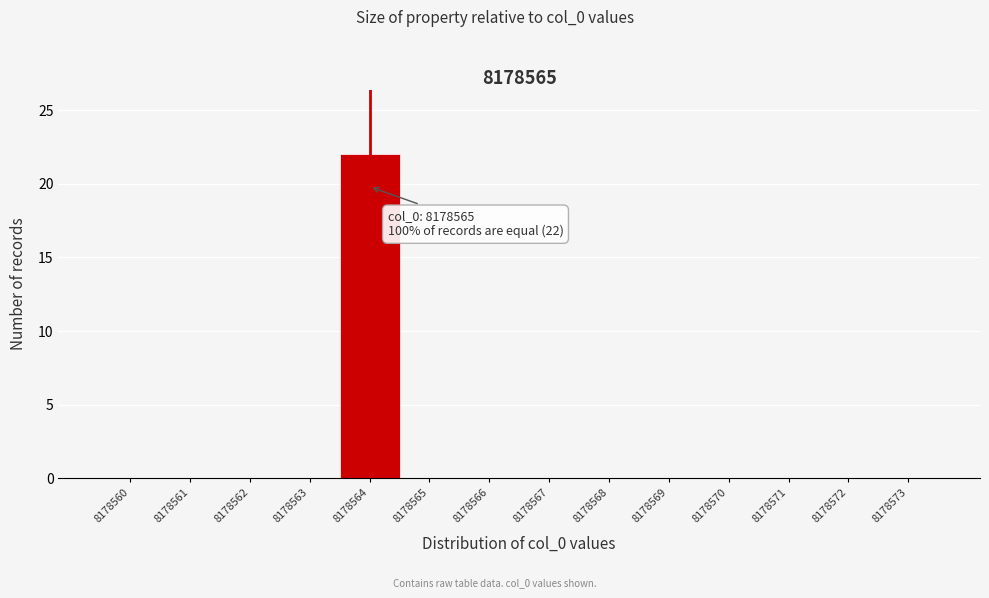

Reading right to left, extract all data points from this chart.

8178573=0	8178572=0	8178571=0	8178570=0	8178569=0	8178568=0	8178567=0	8178566=0	8178565=0	8178564=22	8178563=0	8178562=0	8178561=0	8178560=0